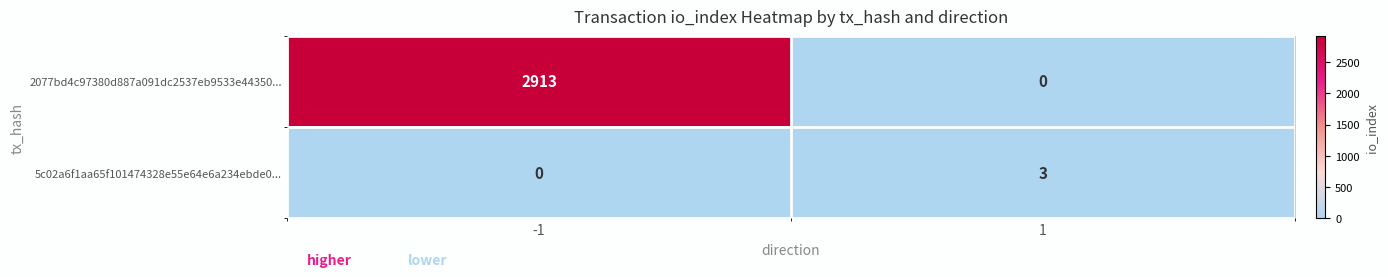

What is the total value across all series at 1?

3